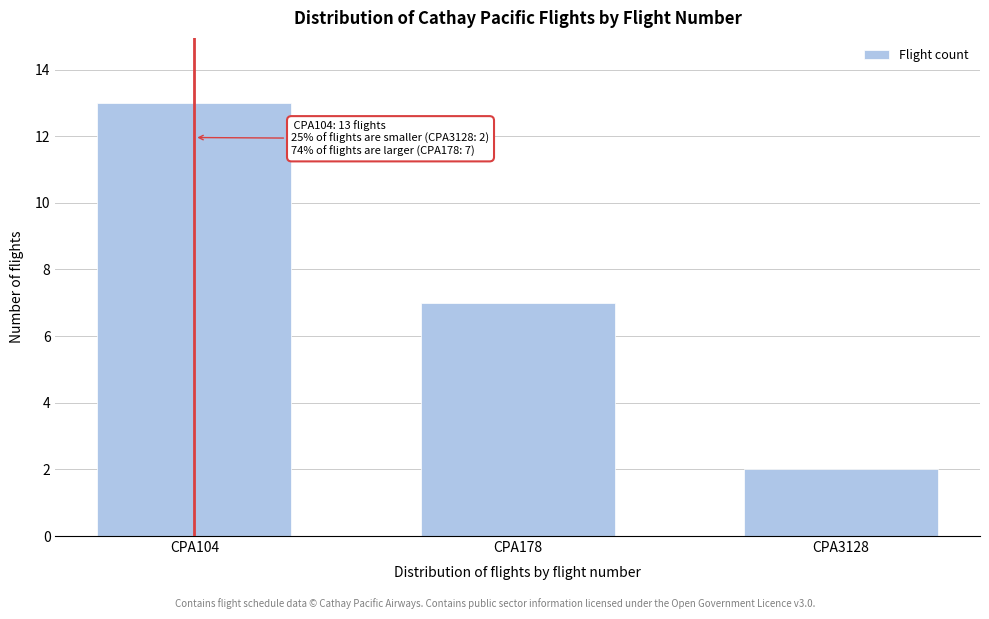

Reading left to right, list all the values displayed in this chart.

13	7	2